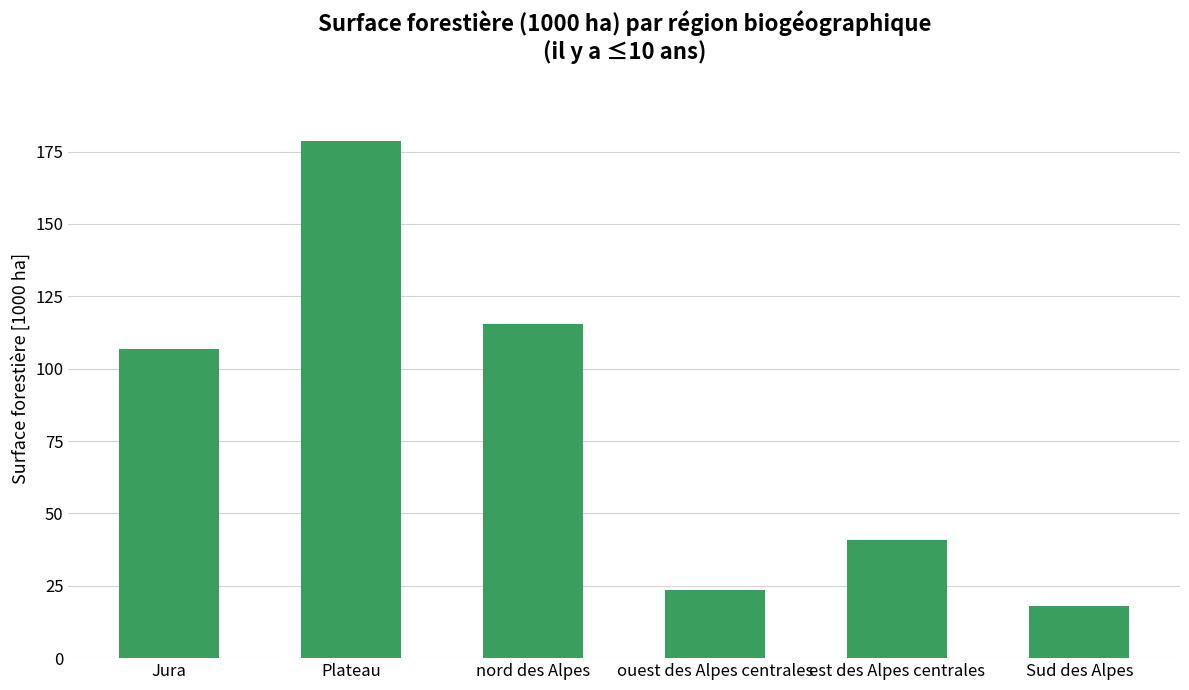

Is it true that the value at Sud des Alpes is 18.1?

True